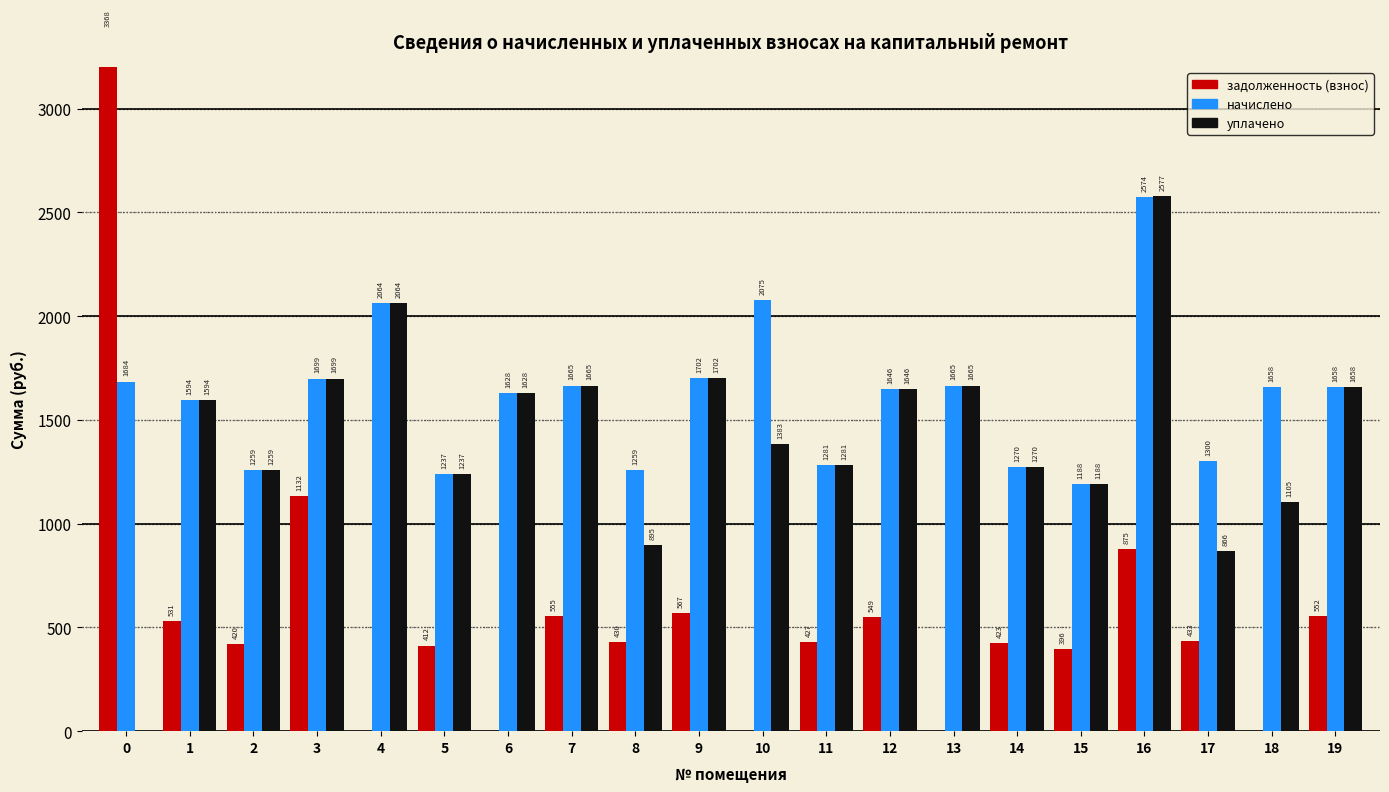

Reading right to left, extract all data points from this chart.

задолженность (взнос): 19=552.7	18=0.0	17=433.5	16=875.6	15=396.2	14=423.5	13=0.0	12=549.6	11=427.2	10=0.0	9=567.6	8=430.3	7=555.2	6=0.0	5=412.3	4=0.0	3=1132.7	2=420.9	1=531.6	0=3368.3
начислено: 19=1658.1	18=1658.1	17=1300.4	16=2574.7	15=1188.6	14=1270.6	13=1665.5	12=1646.9	11=1281.8	10=2075.4	9=1702.8	8=1259.4	7=1665.5	6=1628.2	5=1237.0	4=2064.2	3=1699.0	2=1259.4	1=1594.7	0=1684.1
уплачено: 19=1658.1	18=1105.4	17=866.9	16=2577.7	15=1188.6	14=1270.6	13=1665.5	12=1646.9	11=1281.8	10=1383.6	9=1702.8	8=895.8	7=1665.5	6=1628.2	5=1237.0	4=2064.2	3=1699.0	2=1259.4	1=1594.7	0=0.0